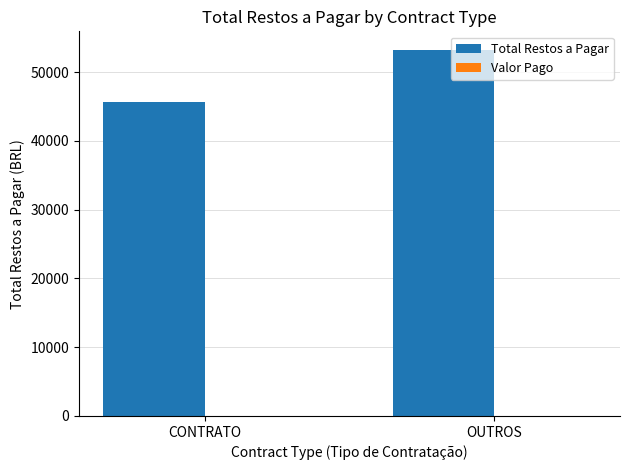

Between OUTROS and CONTRATO, which is larger?

OUTROS